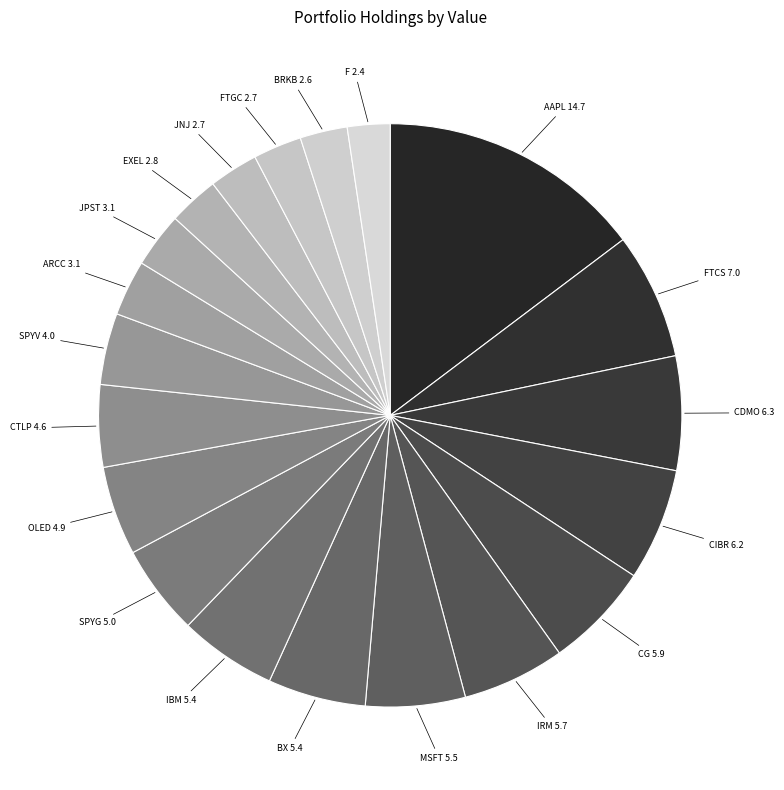

Rank the categories by value from highest to lowest.

AAPL, FTCS, CDMO, CIBR, CG, IRM, MSFT, BX, IBM, SPYG, OLED, CTLP, SPYV, ARCC, JPST, EXEL, JNJ, FTGC, BRKB, F